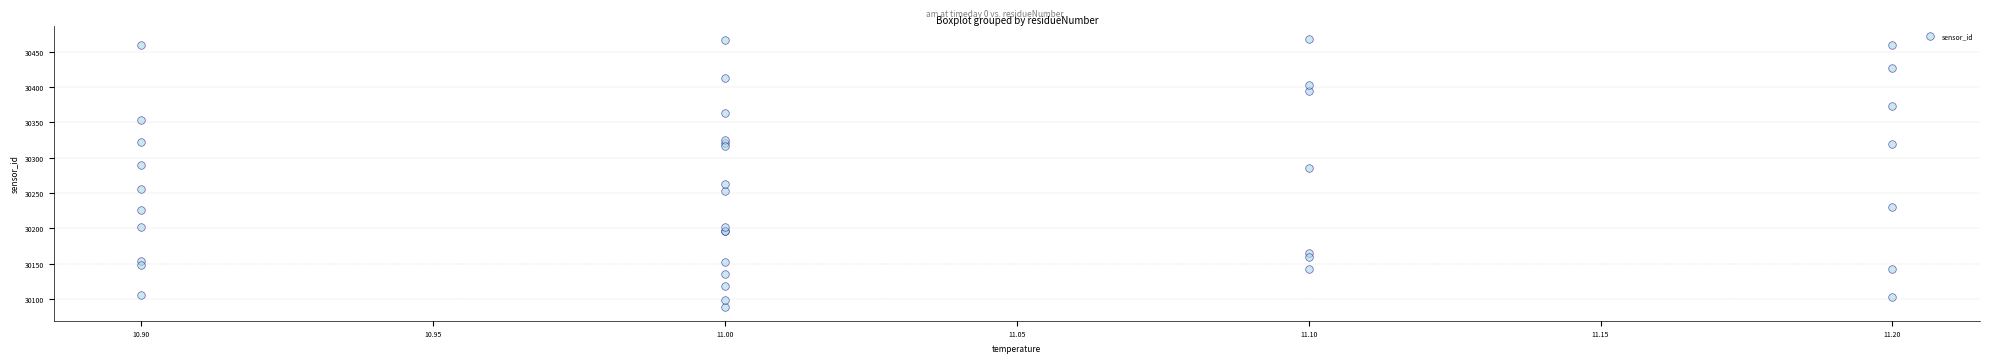

What Y value in the scatter plot is closest to 30278?

30285.7